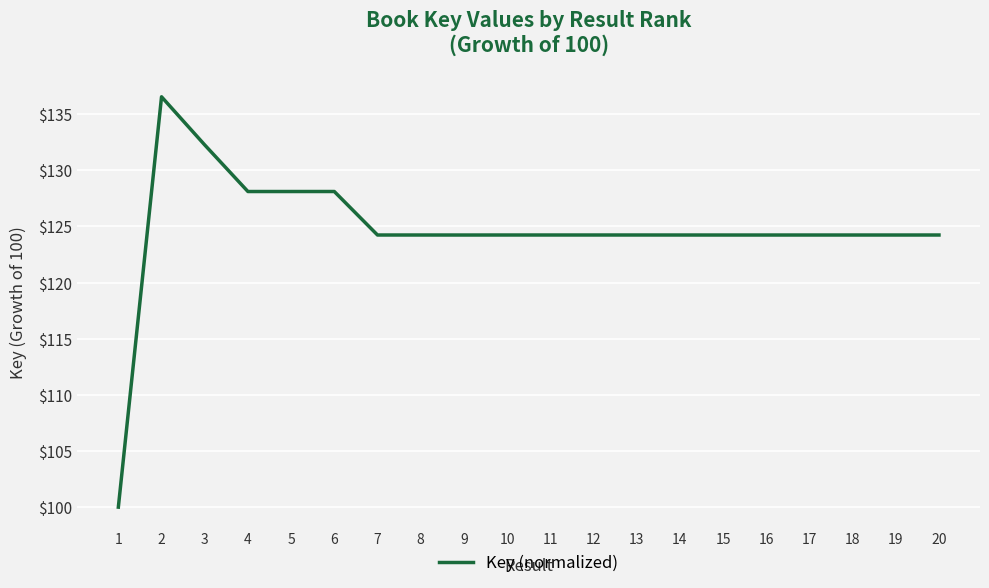

Reading left to right, what are all the values shown in this chart?

1=100.0	2=136.5	3=132.2	4=128.1	5=128.1	6=128.1	7=124.2	8=124.2	9=124.2	10=124.2	11=124.2	12=124.2	13=124.2	14=124.2	15=124.2	16=124.2	17=124.2	18=124.2	19=124.2	20=124.2